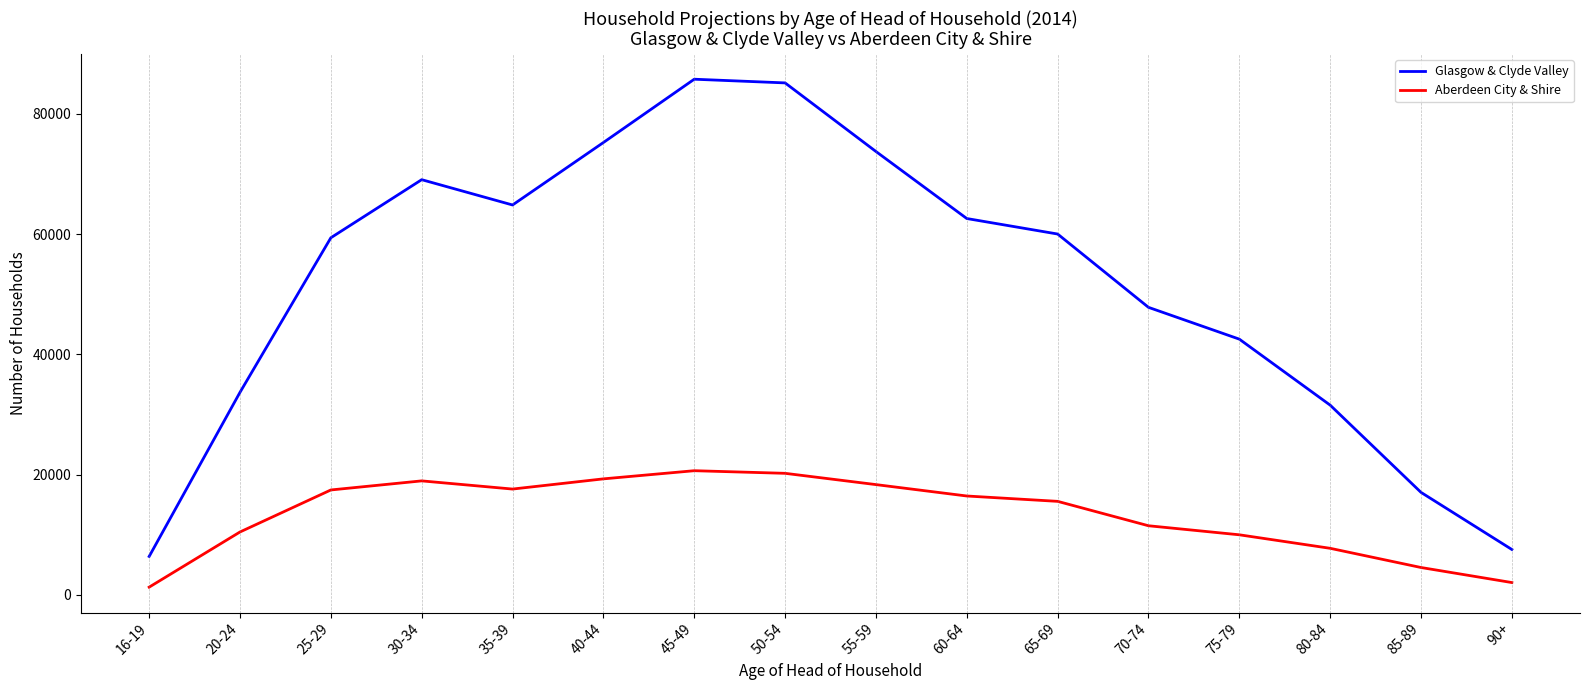

Which series has the largest total across all categories?

Glasgow & Clyde Valley